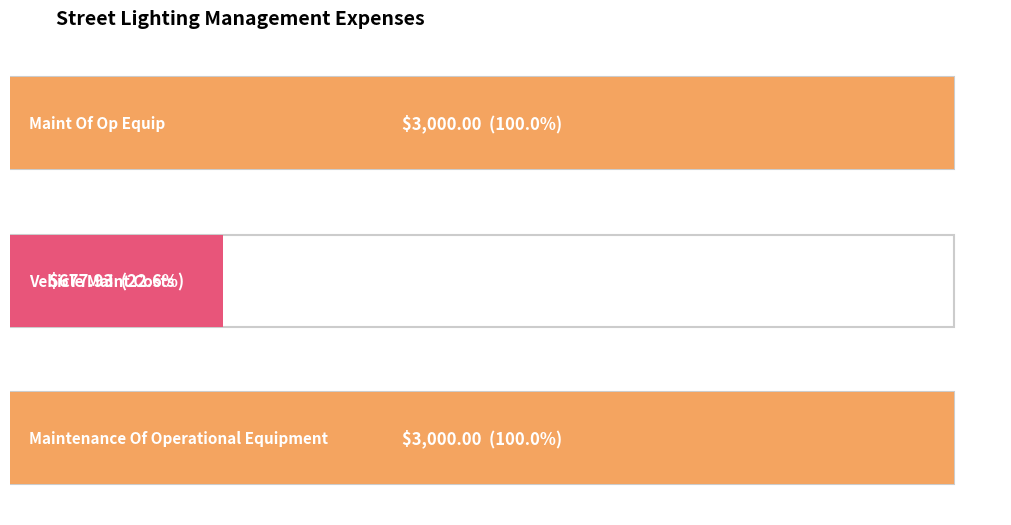

True or false: the data shows 4613.8 at Maintenance Of Operational Equipment.

False